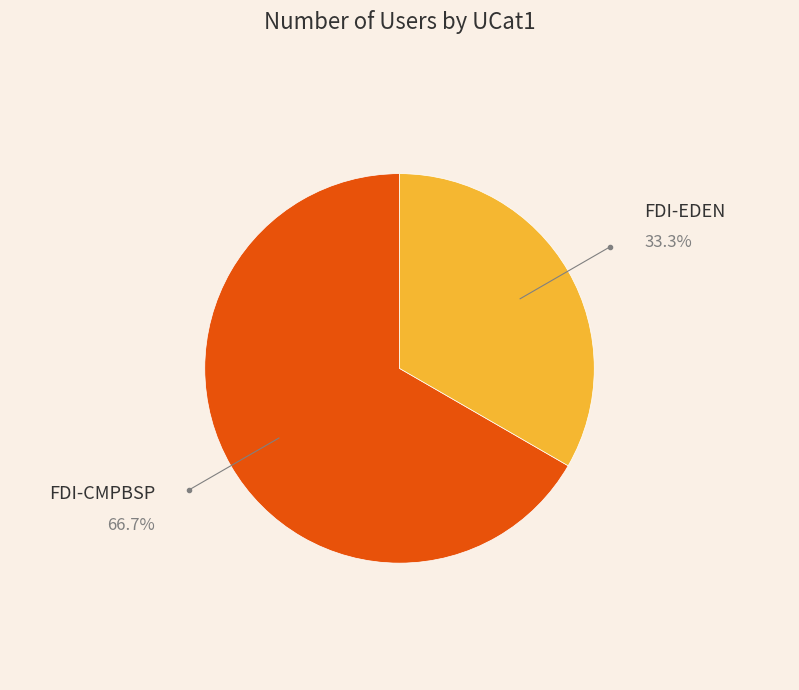

Which slice represents more than half of the pie?

FDI-CMPBSP